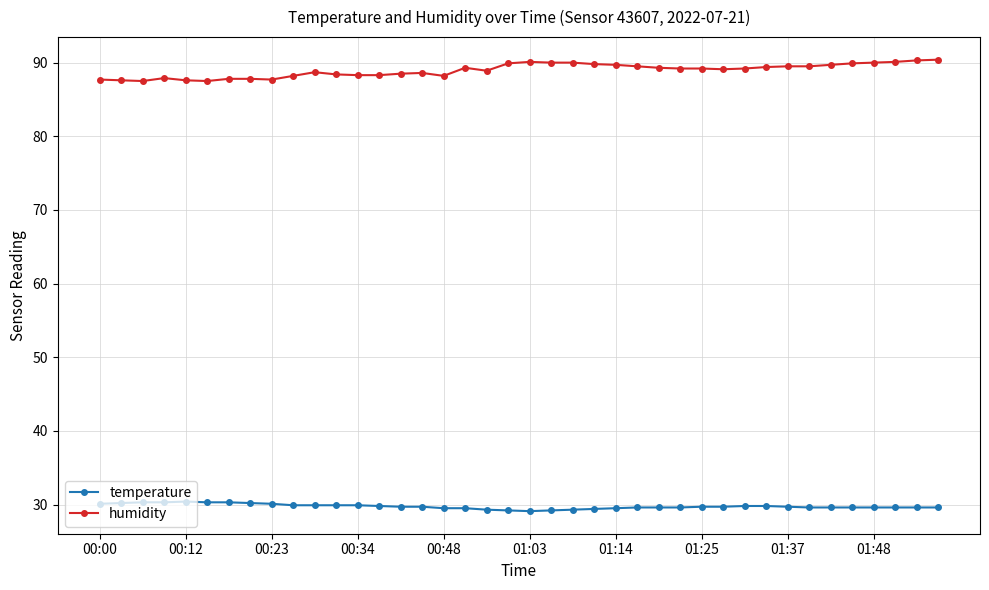

What is the greatest value displayed?

90.4